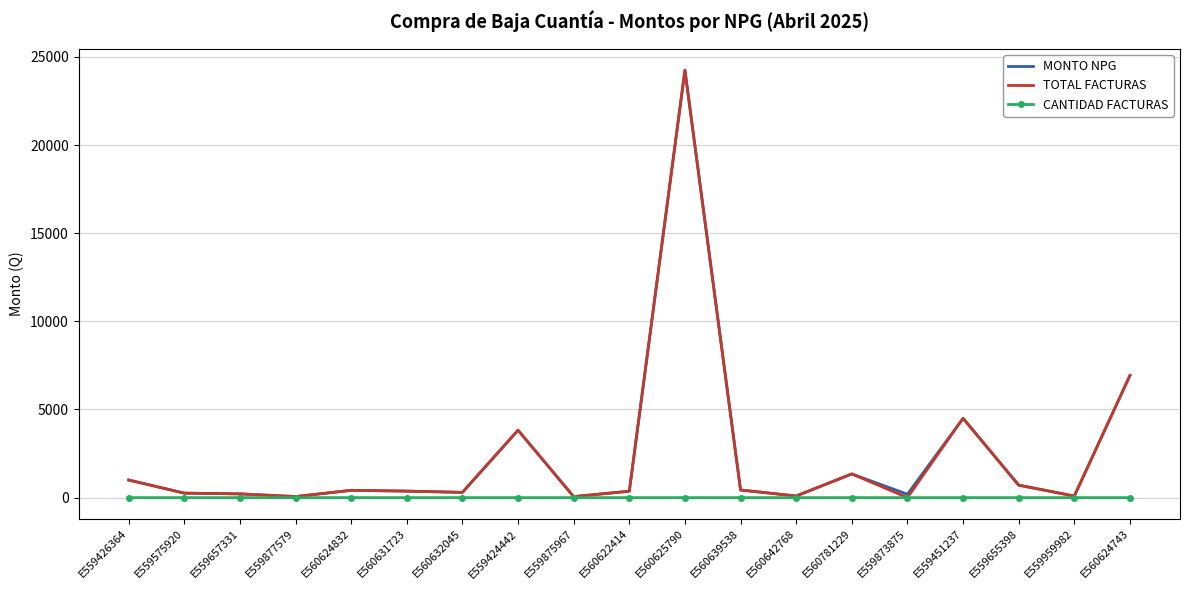

At which label does TOTAL FACTURAS reach its peak?

E560625790